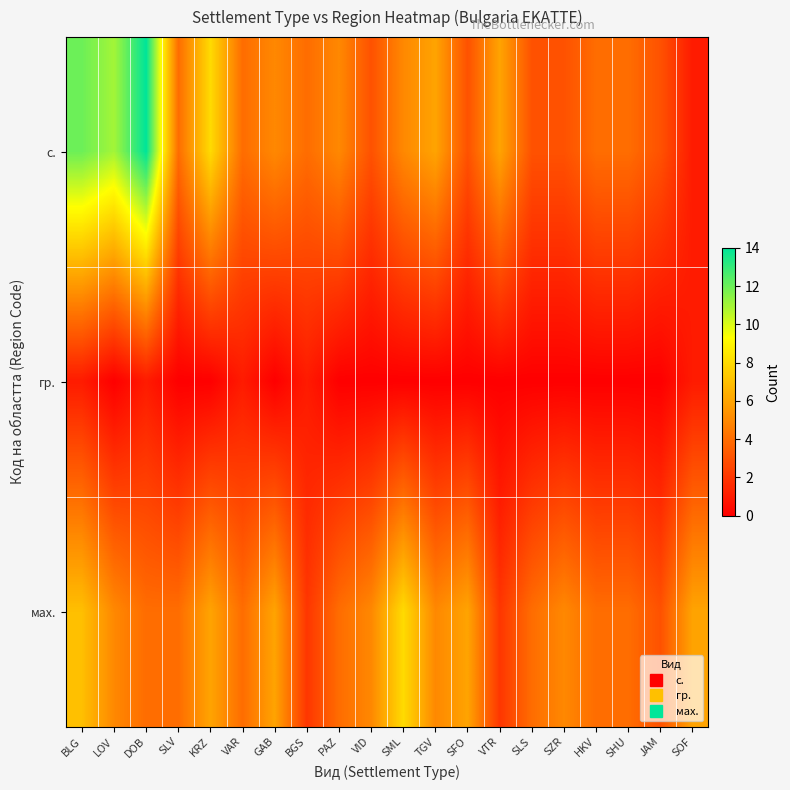

Which series has the largest total across all categories?

с.